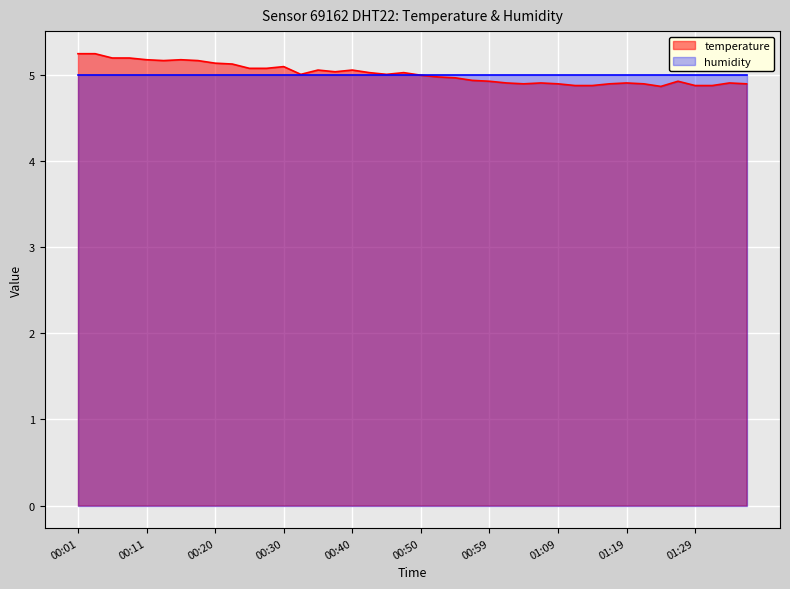

Reading left to right, list all the values displayed in this chart.

5.2	5.2	5.2	5.2	5.2	5.2	5.2	5.2	5.1	5.1	5.1	5.1	5.1	5.0	5.1	5.0	5.1	5.0	5.0	5.0	5.0	5.0	5.0	4.9	4.9	4.9	4.9	4.9	4.9	4.9	4.9	4.9	4.9	4.9	4.9	4.9	4.9	4.9	4.9	4.9